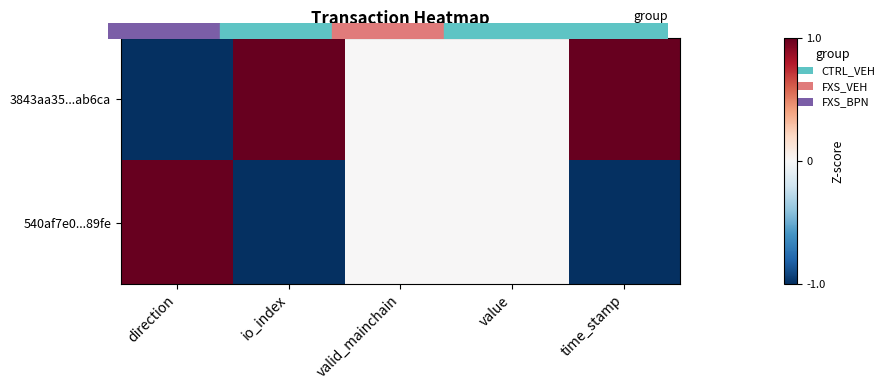

At how many categories does at least one series exceed 0?

3